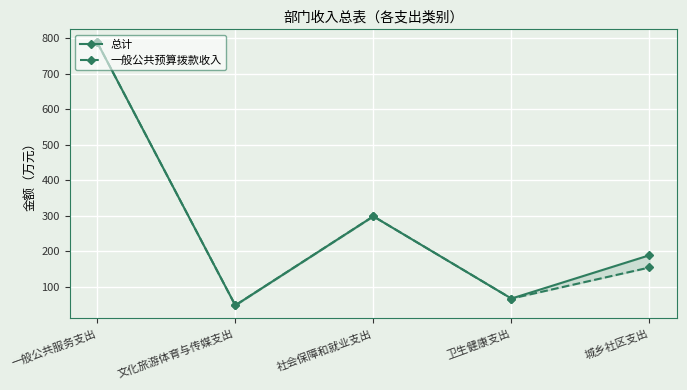

Which category has the highest value in the 一般公共预算拨款收入 series?

一般公共服务支出